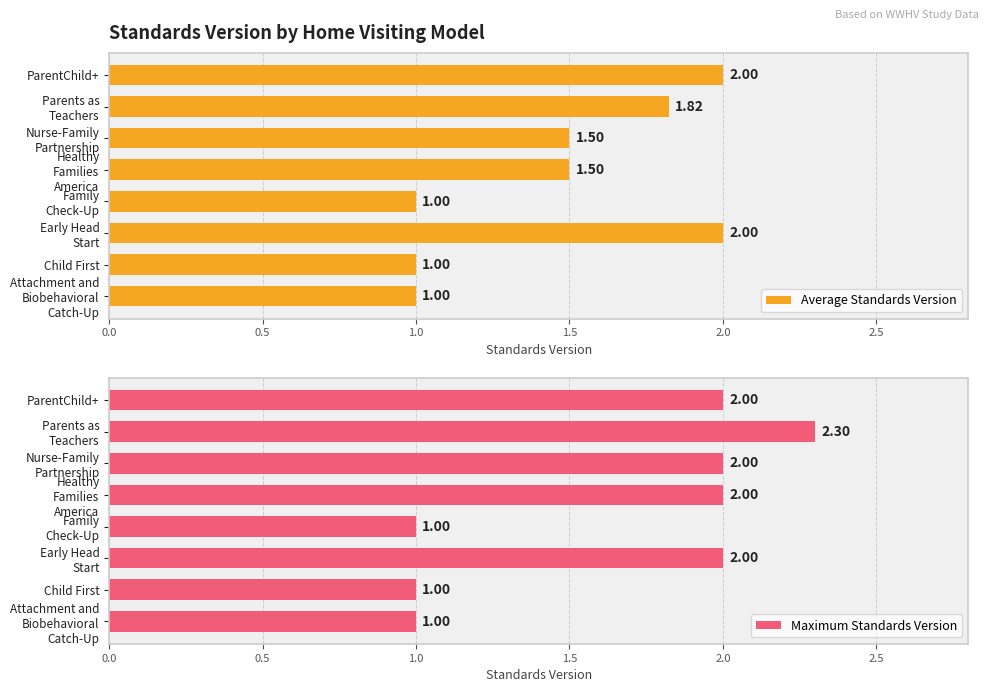

What are all the series names shown in the legend?

Average Standards Version, Maximum Standards Version